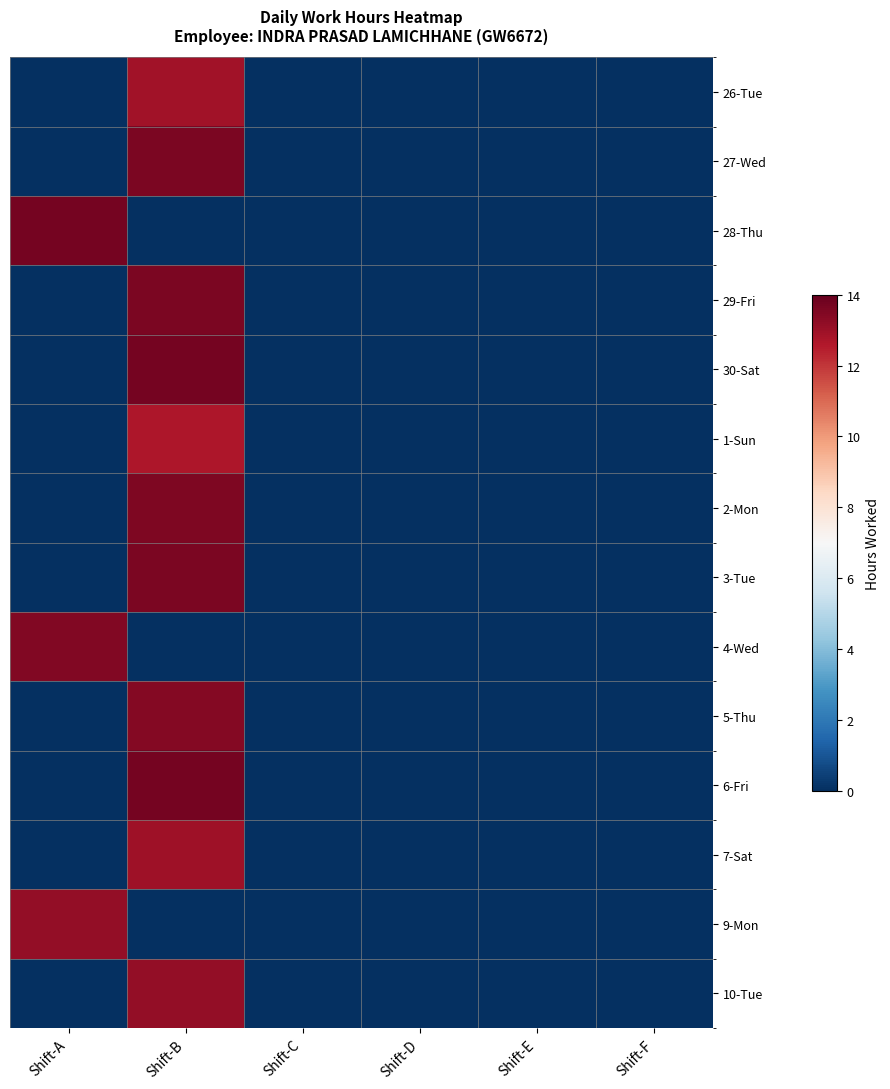

At how many categories does at least one series exceed 12?

2